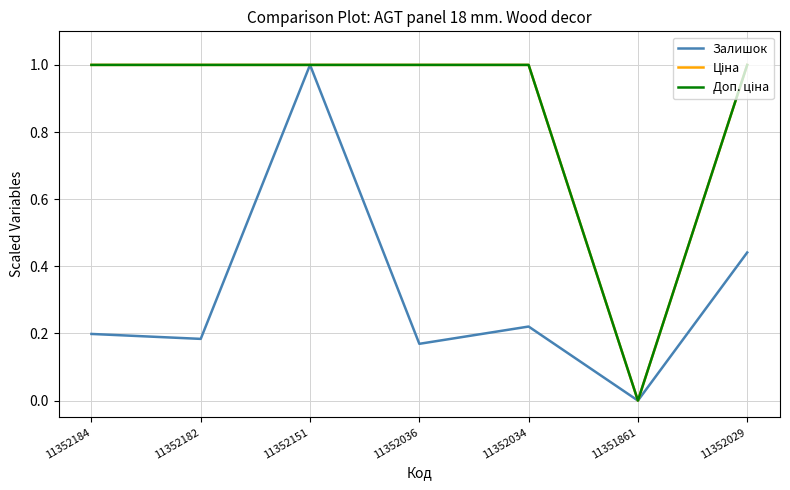

Does the chart display data point markers on the line(s)?

No